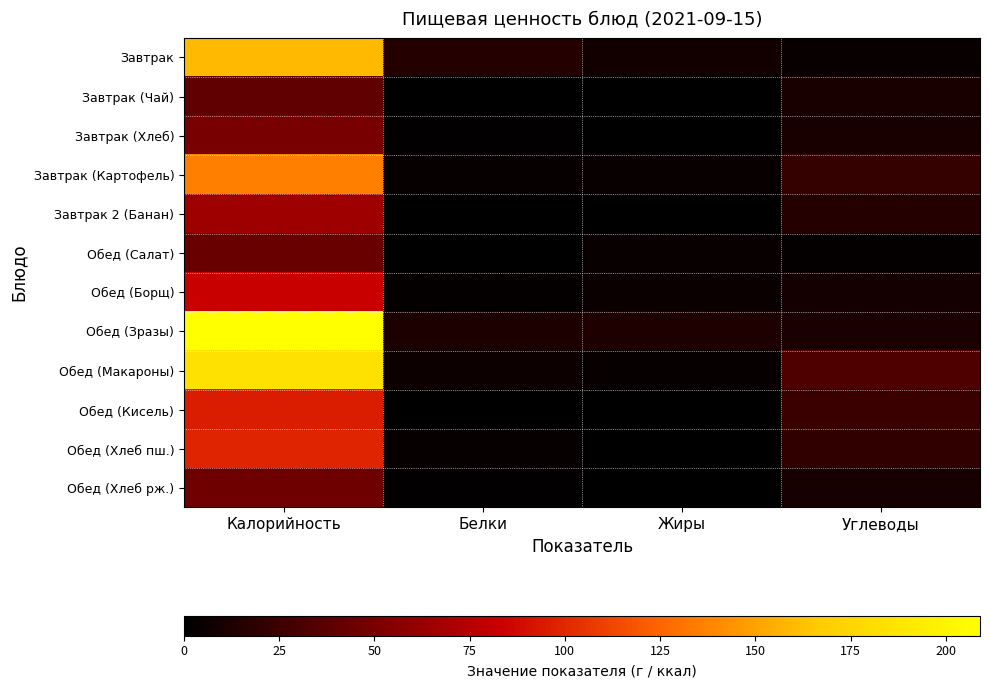

What is the total value across all series at Жиры?

35.9